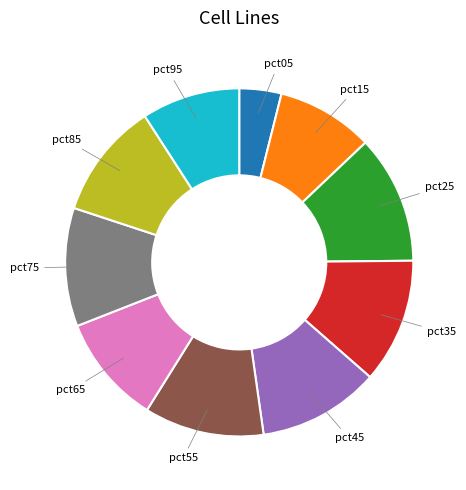

Does any single category account for the majority?

No